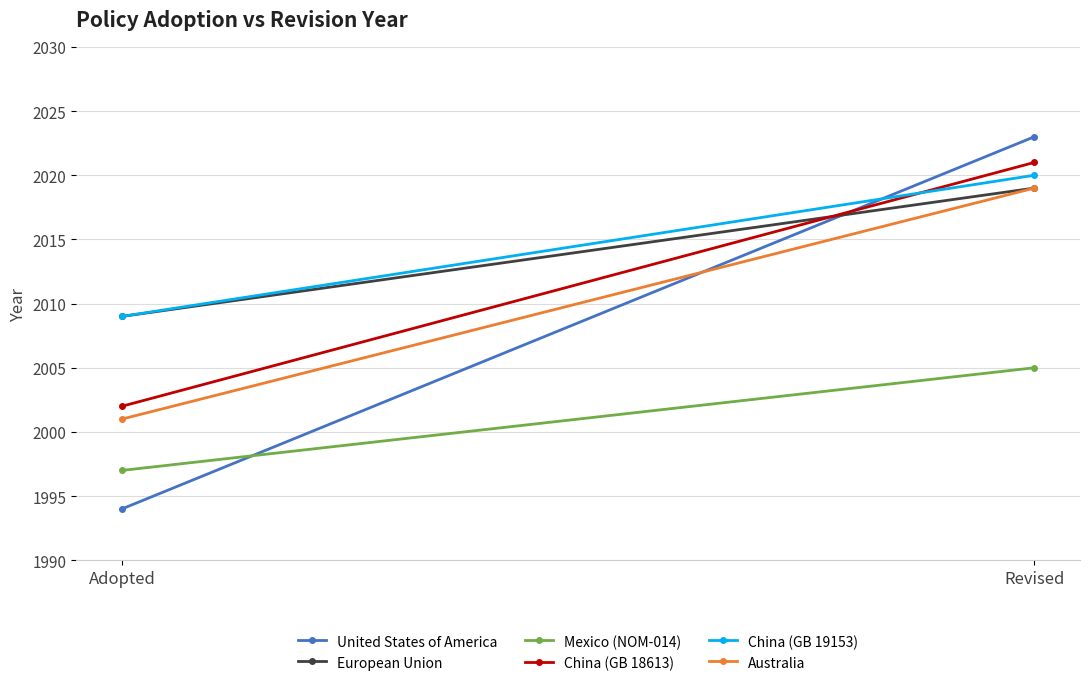

Between Adopted and Revised, which series saw the biggest shift?

United States of America